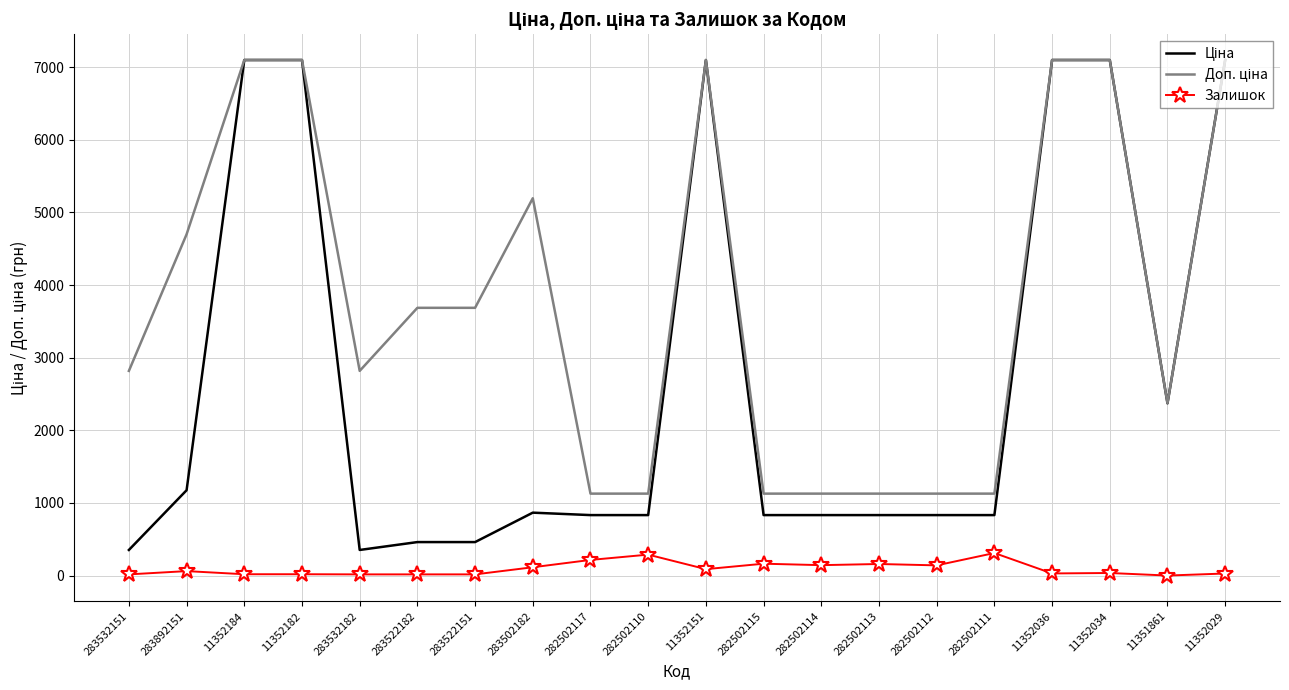

What is the greatest value displayed?

7098.8